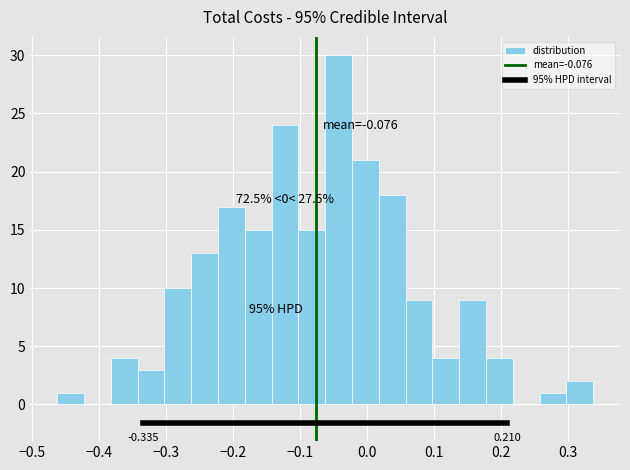

Over which range of the x-axis is the bar tallest?

-0.06 to -0.02